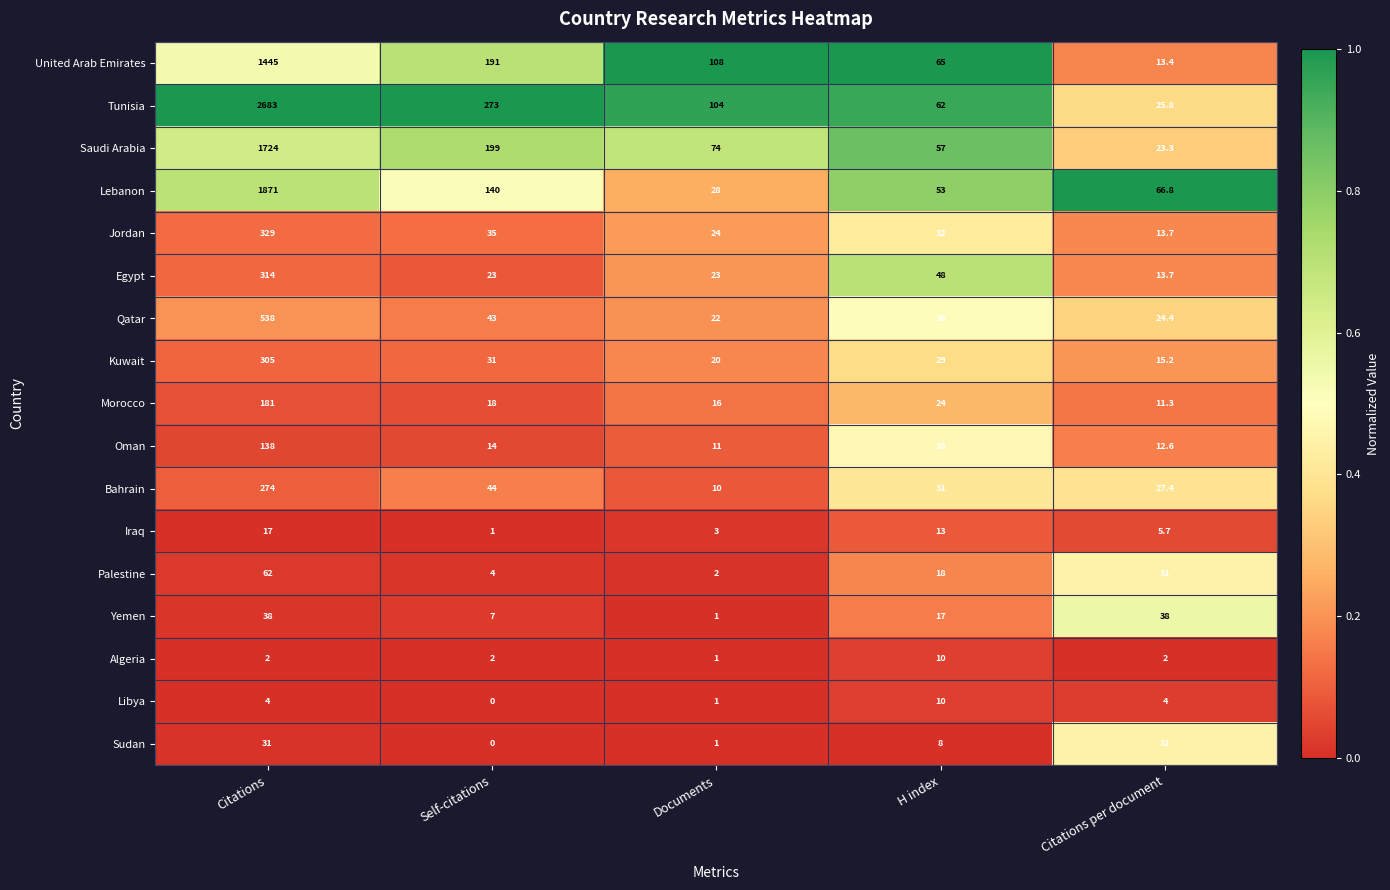

Rank the categories by United Arab Emirates value from lowest to highest.

Citations per document, H index, Documents, Self-citations, Citations